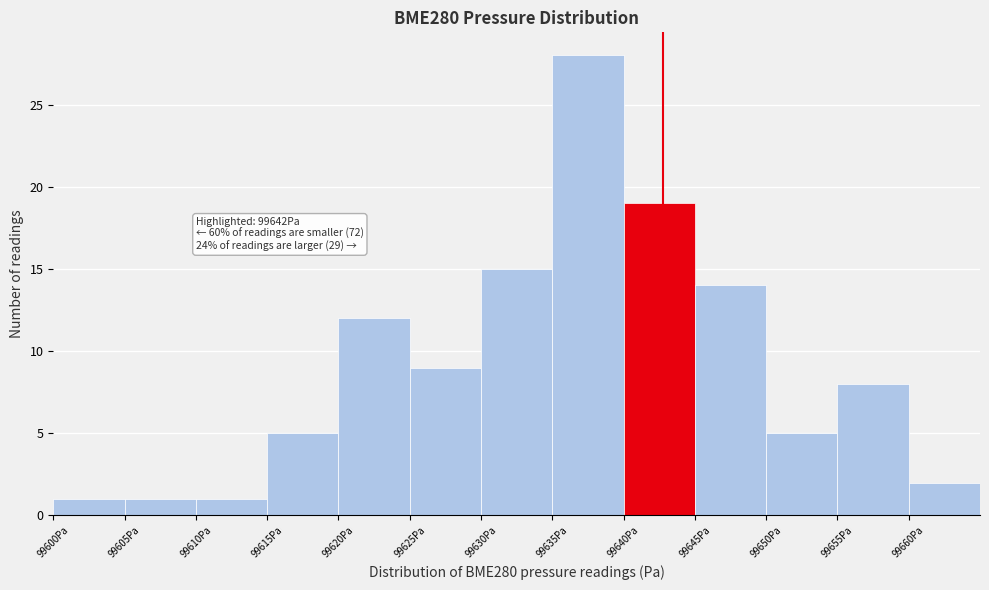

Over which range of the x-axis is the bar tallest?

99635 to 99640